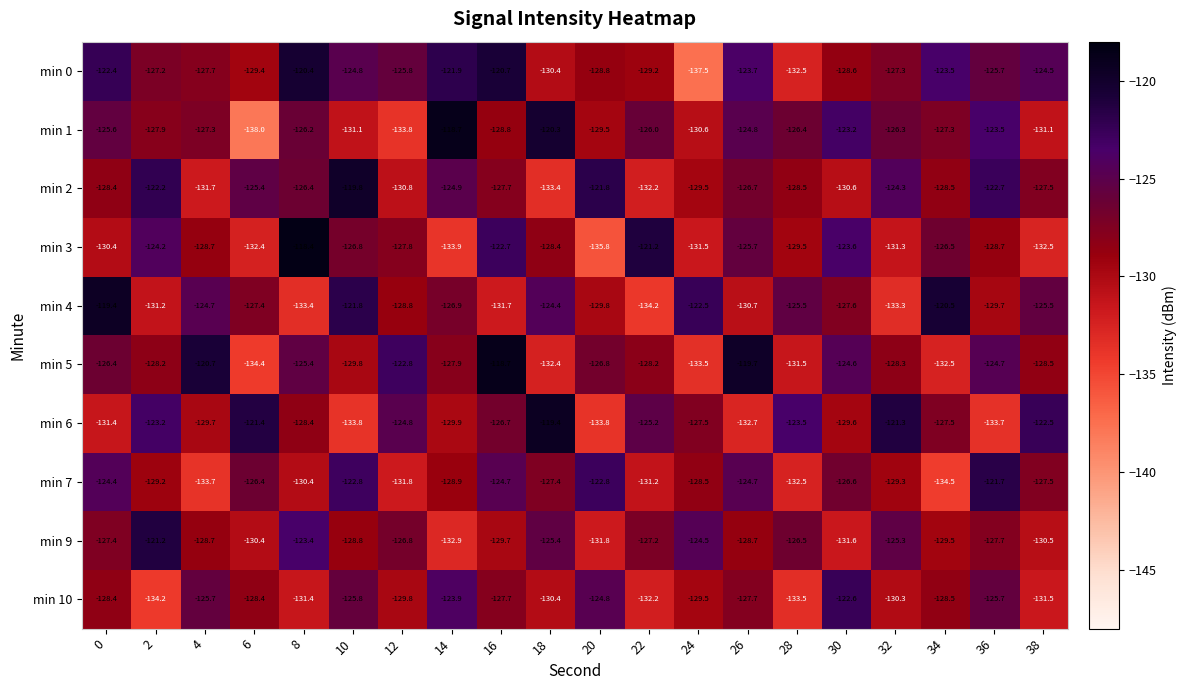

How many series are shown in this chart?

10